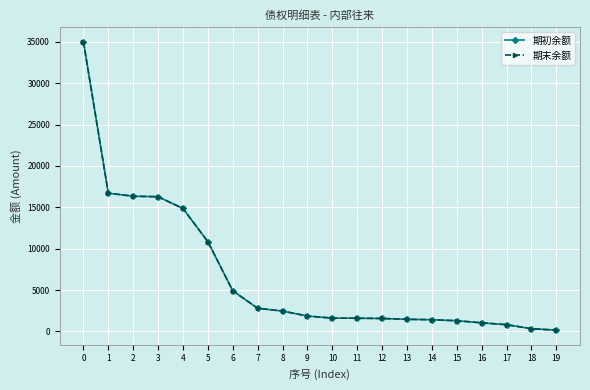

True or false: 期初余额 has a value of 29032.0 at 1.

False